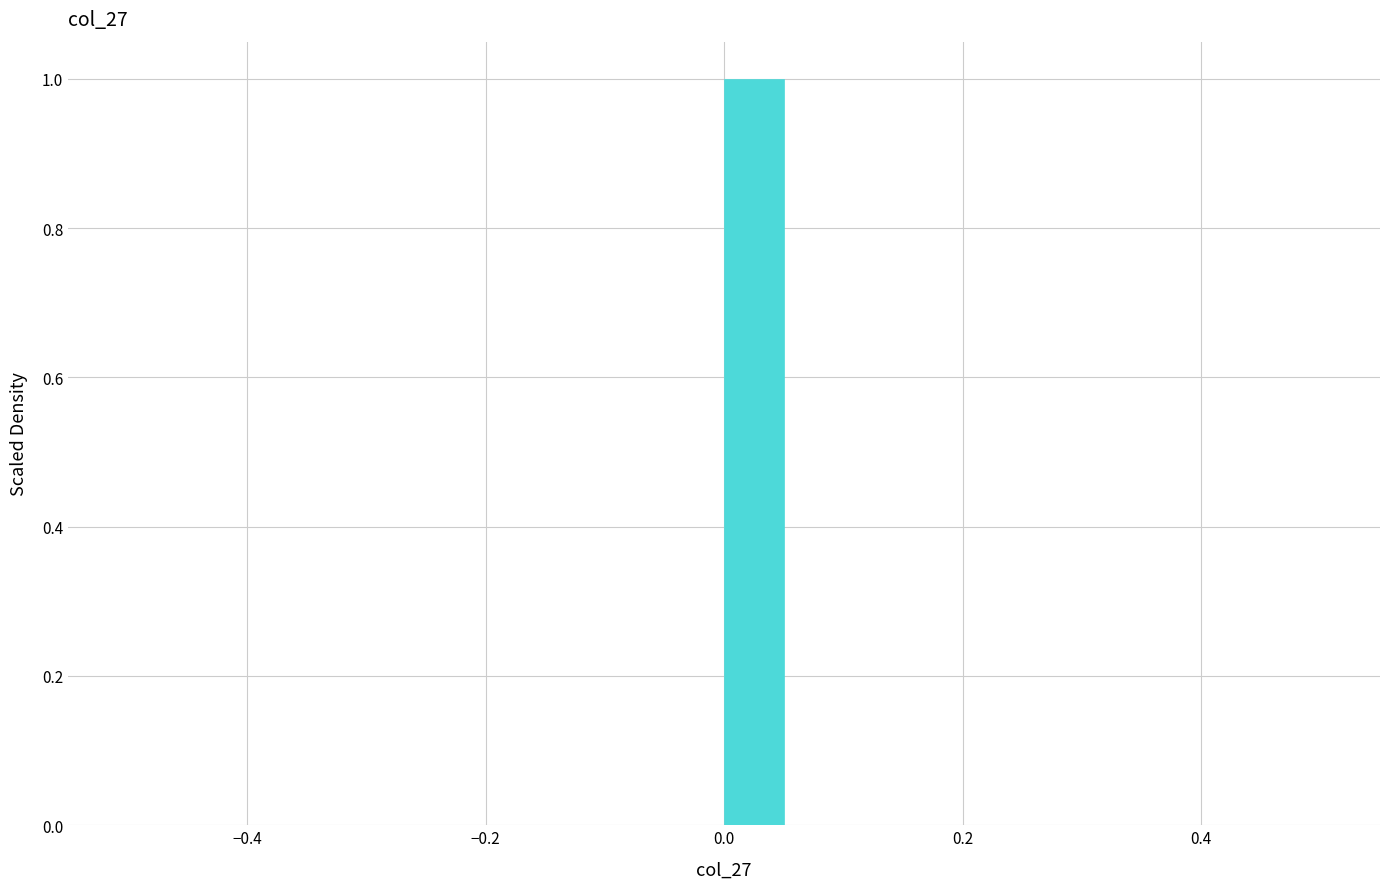

Around what value on the x-axis is the tallest bar? Give the approximate position of its centre, as read against the axis.

0.02